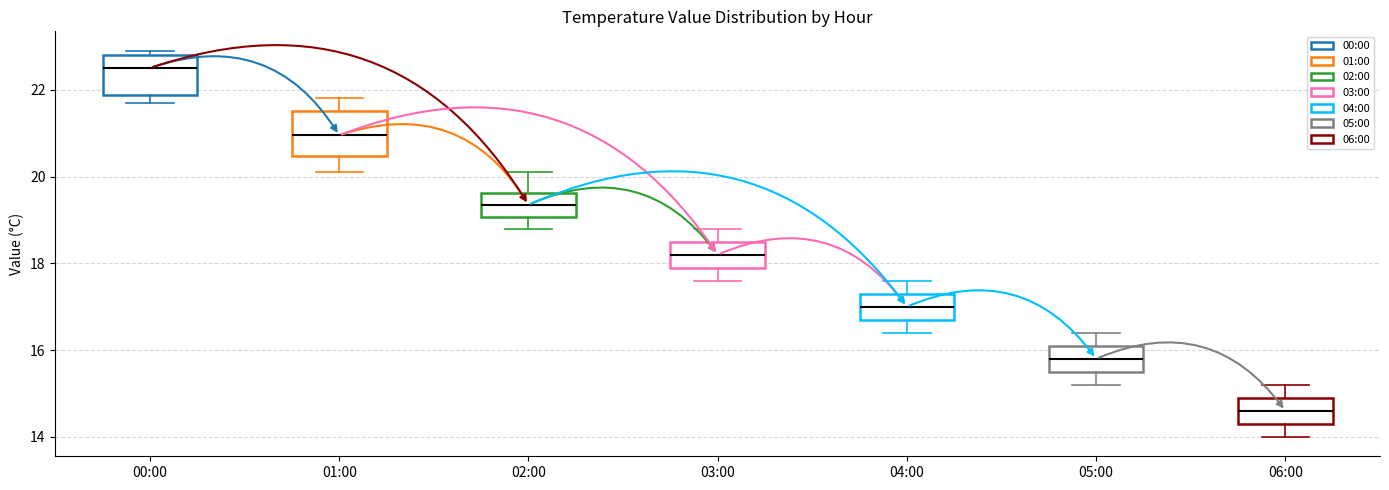

Reading left to right, transcribe this box plot: for each box, give where its median line is, the range the box spans, and where its two whiskers end, as read against the y-axis. The values are not printed on the chart, so give them approximately, as read against the axis.

00:00: median 22.6, box 21.8 to 22.8, whiskers 21.8 (just below the box's lower edge) to 23.0
01:00: median 21.0, box 20.4 to 21.6, whiskers 20.2 to 21.8
02:00: median 19.4, box 19.0 to 19.6, whiskers 18.8 to 20.2
03:00: median 18.2, box 18.0 to 18.6, whiskers 17.6 to 18.8
04:00: median 17.0, box 16.8 to 17.4, whiskers 16.4 to 17.6
05:00: median 15.8, box 15.6 to 16.2, whiskers 15.2 to 16.4
06:00: median 14.6, box 14.4 to 15.0, whiskers 14.0 to 15.2